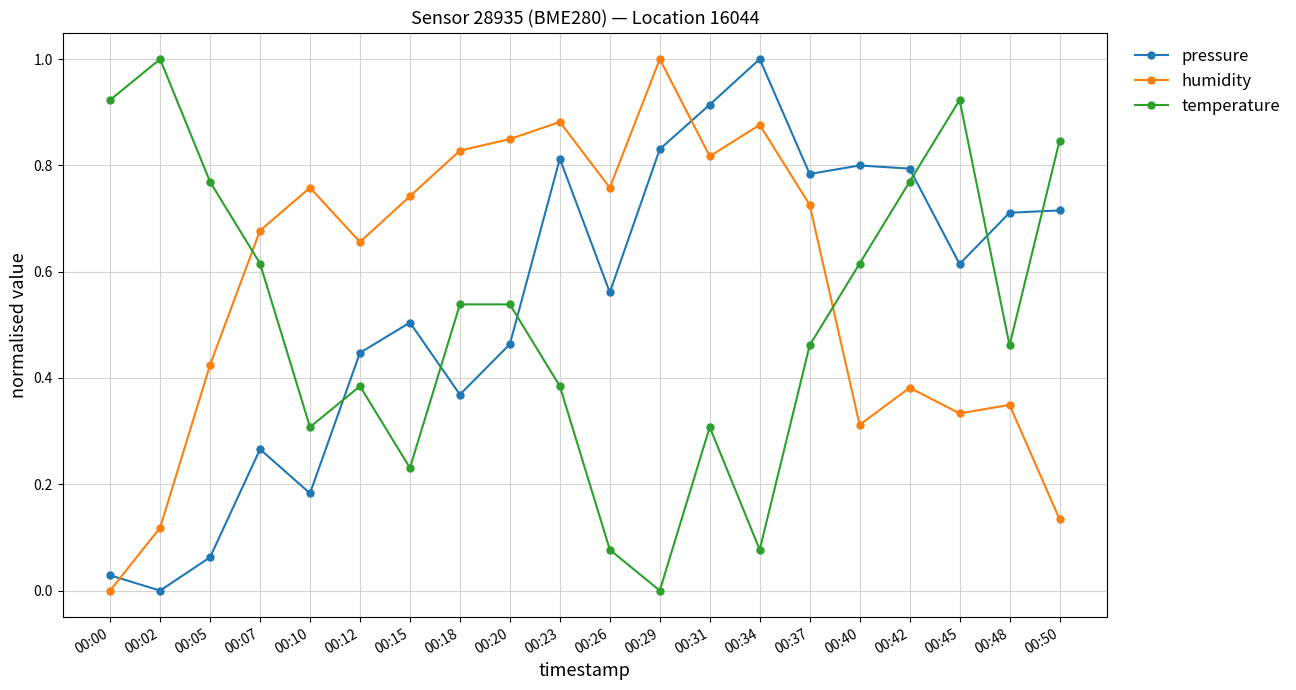

What is the difference between the maximum and minimum values in the temperature series?

1.0